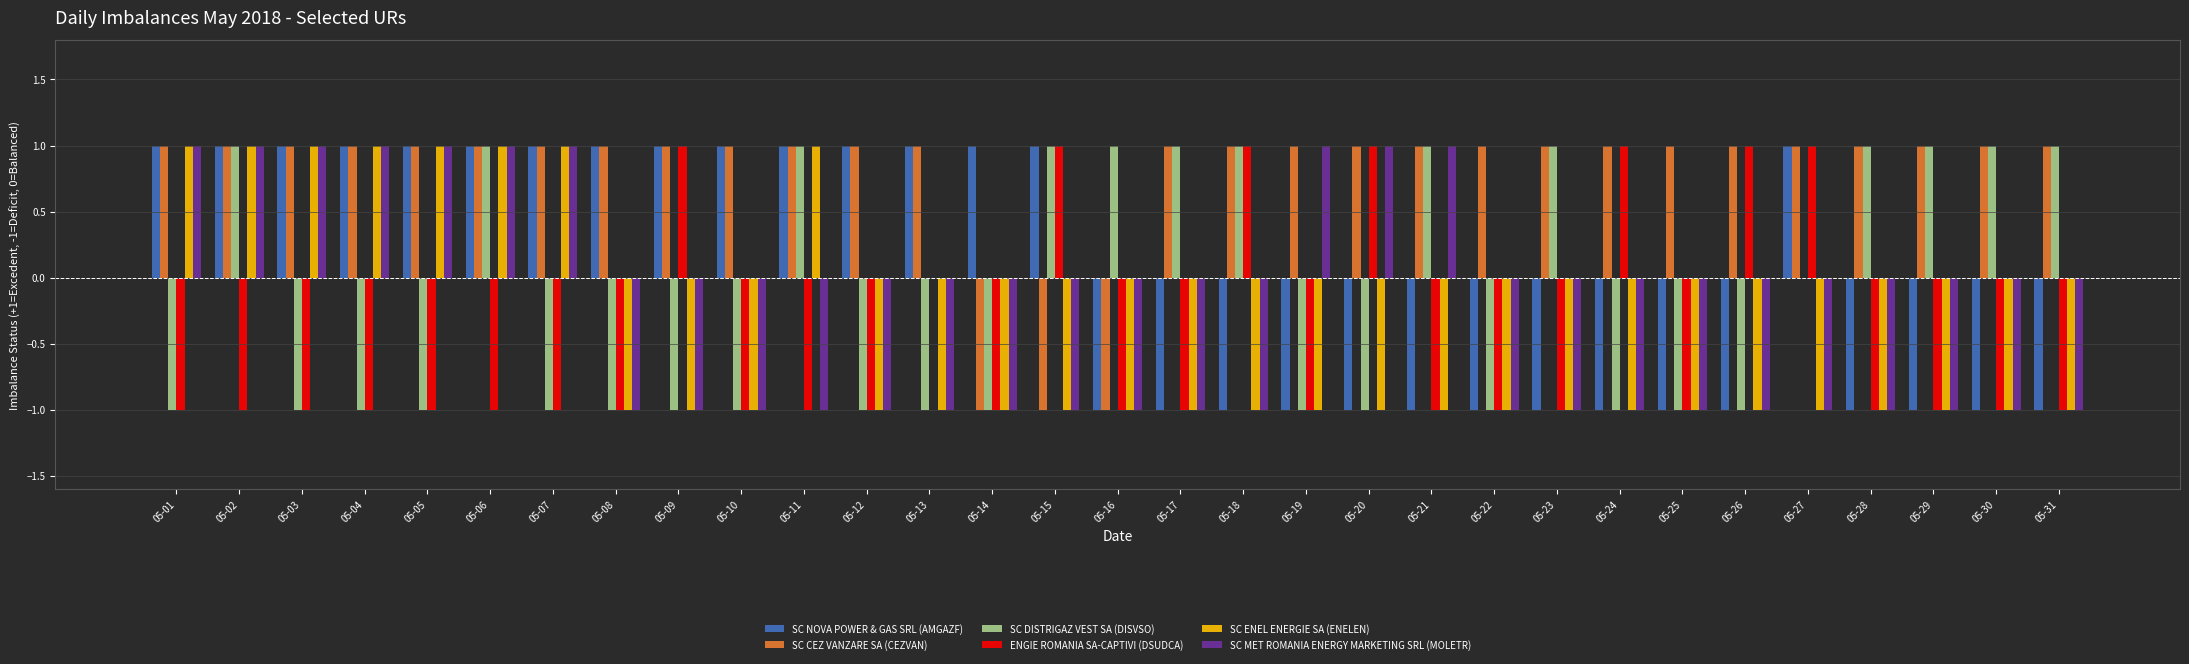

True or false: SC ENEL ENERGIE SA (ENELEN) has a value of 0 at 05-29.

False